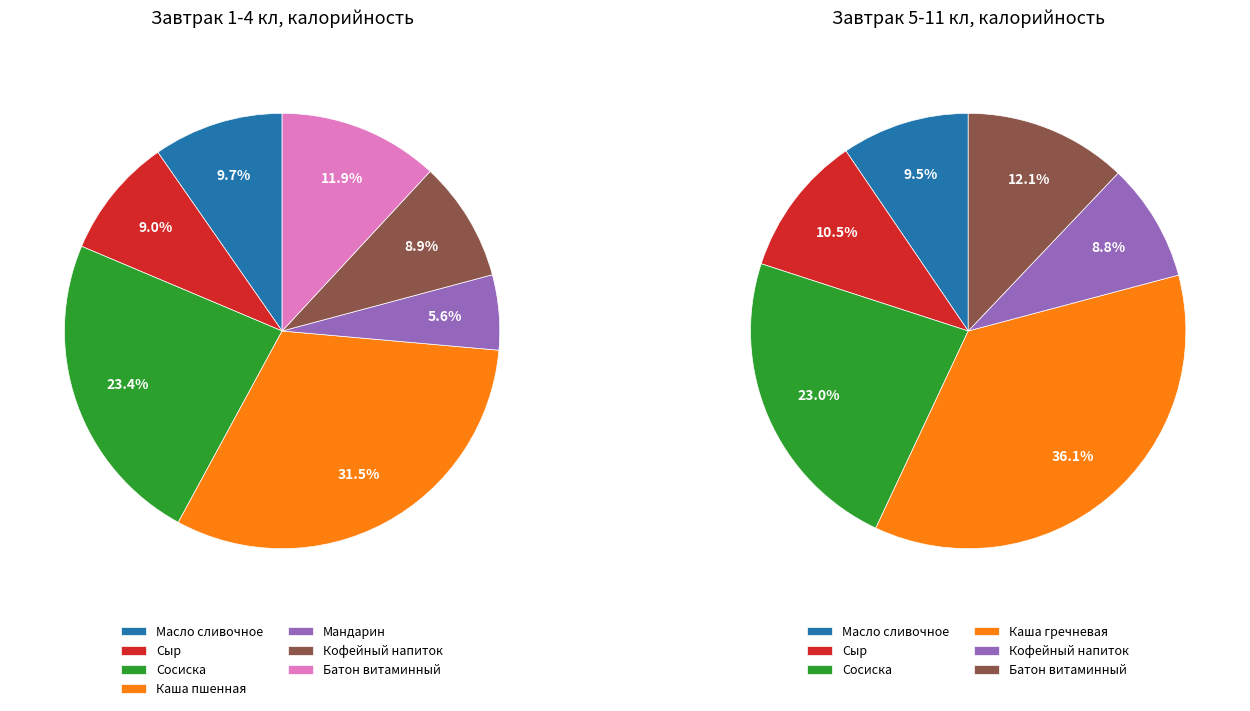

To the nearest percent, what is the average slice percentage?

14%